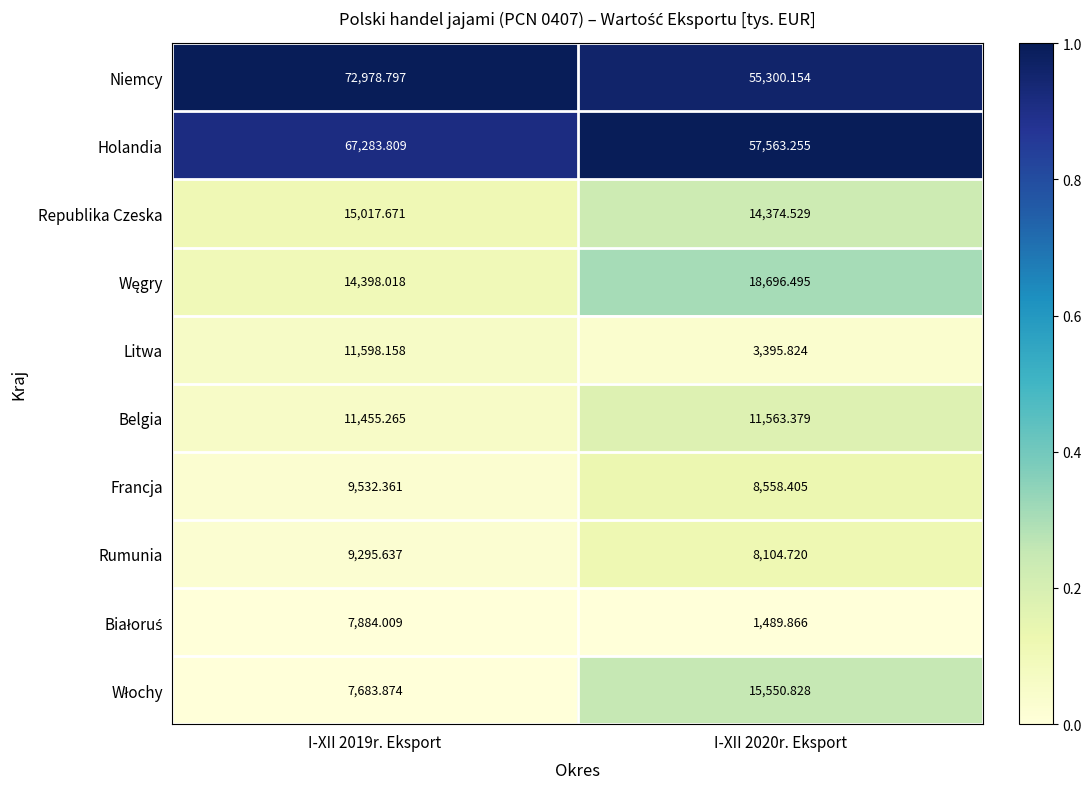

Which series has the widest spread of values?

Niemcy